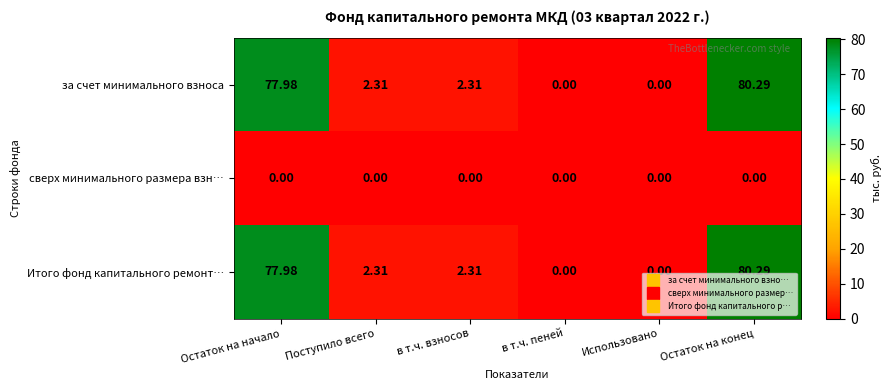

At which category is the sum across all series the highest?

Остаток на конец